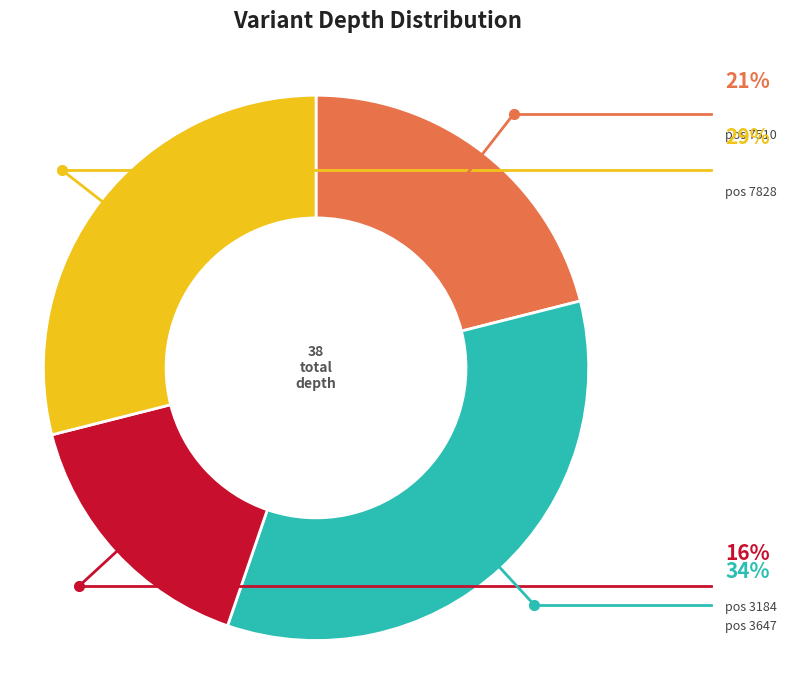

Is there any slice that represents more than half of the pie?

No